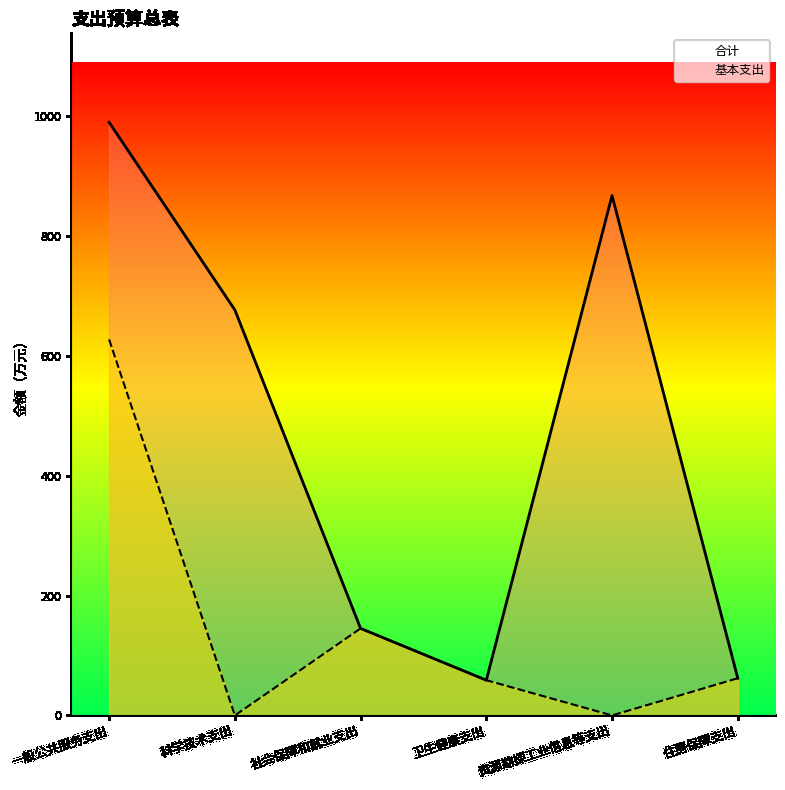

True or false: 基本支出 and 合计 cross at least once.

False